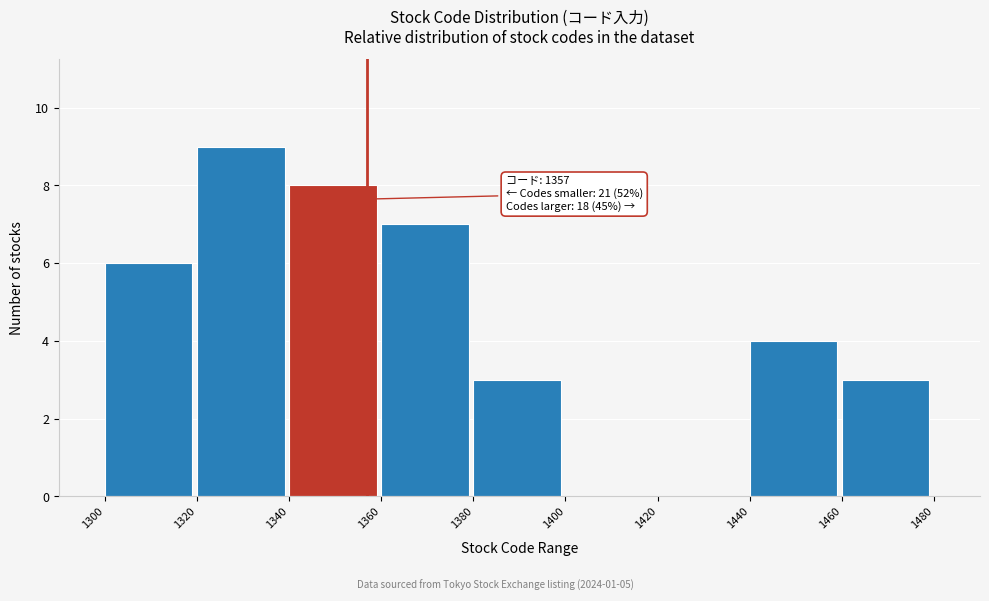

Over which range of the x-axis is the bar tallest?

1320 to 1340